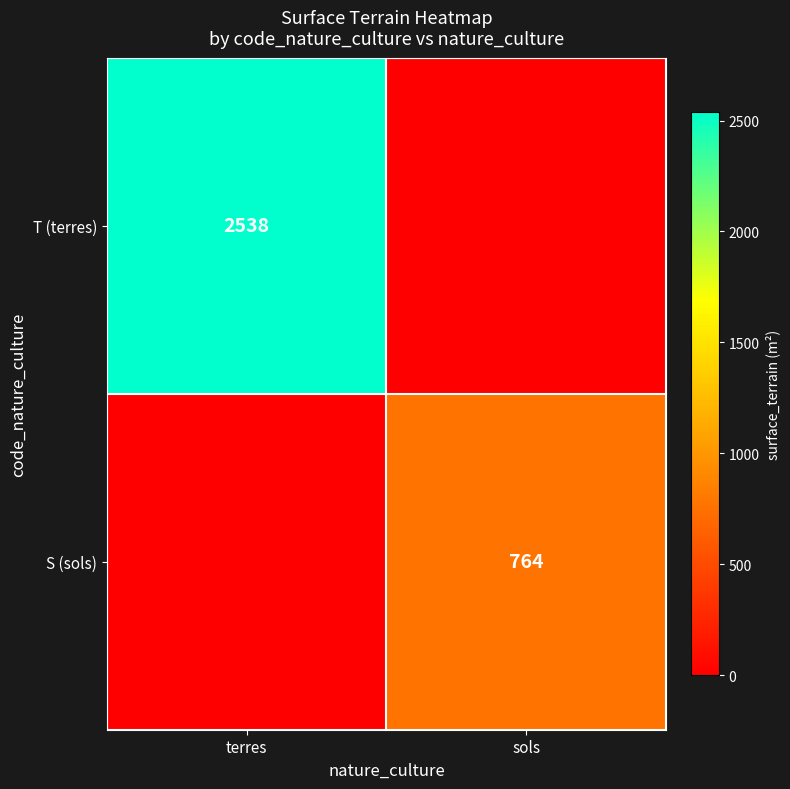

The value of T (terres) at terres is 2538. True or false?

True